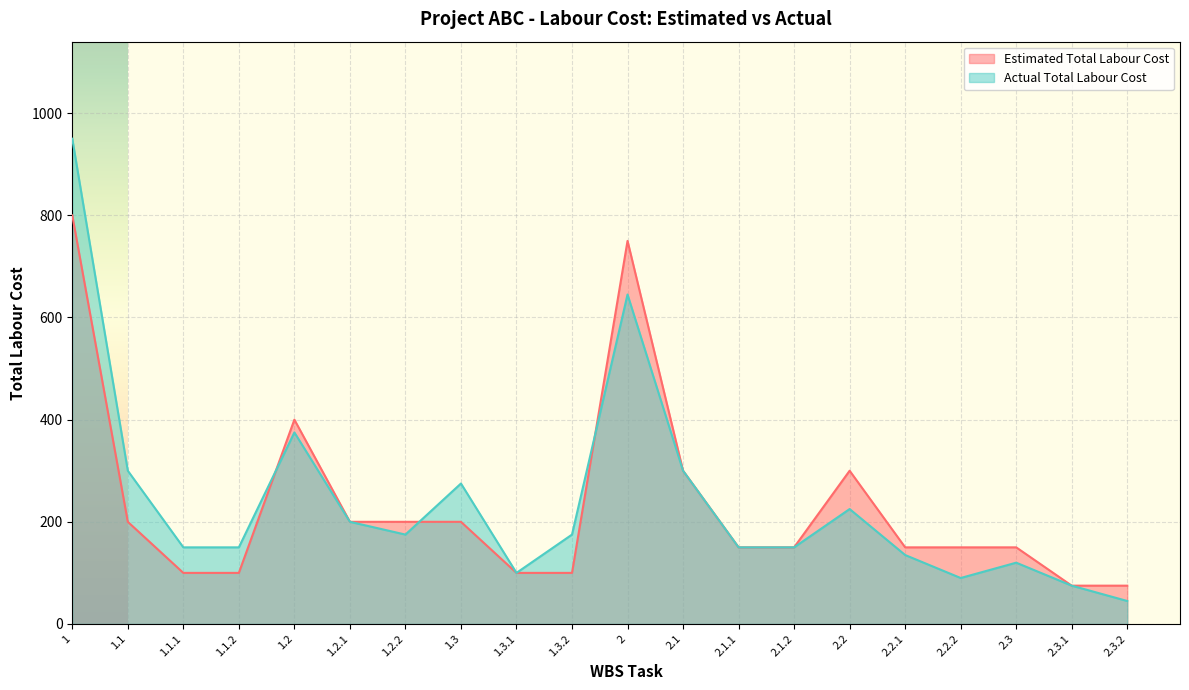

How many categories are shown in the chart?

20